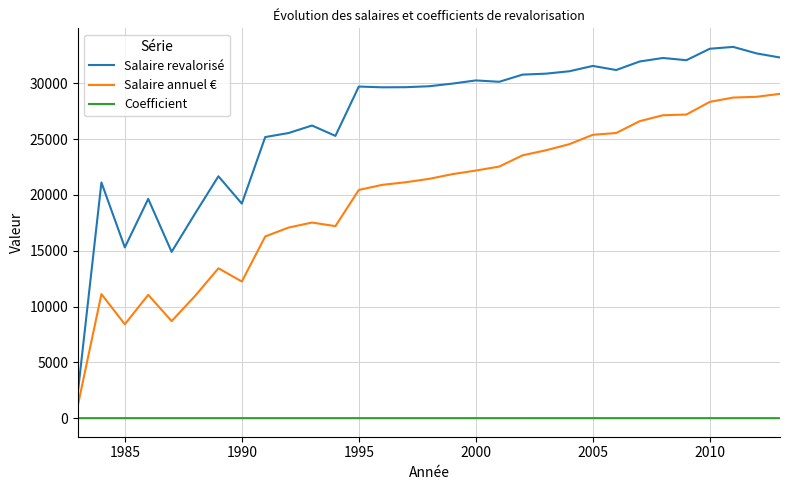

At how many categories does at least one series exceed 20688?

25